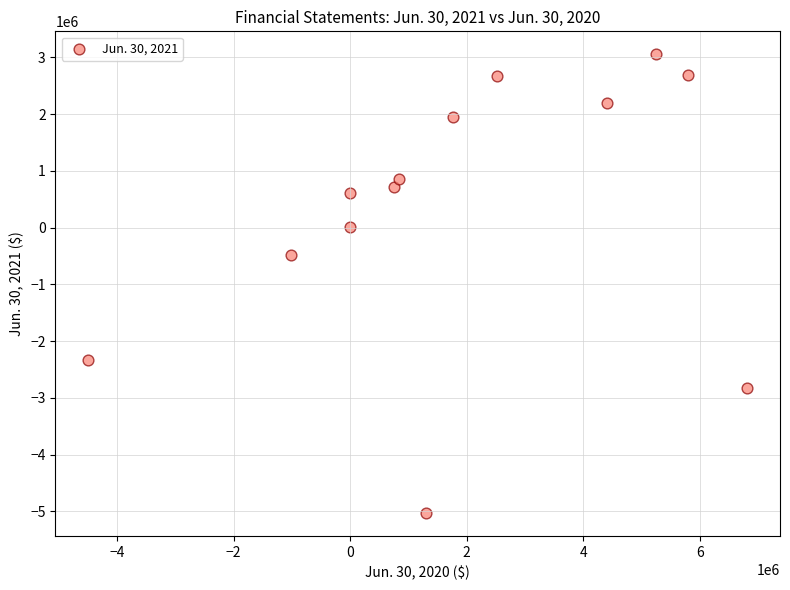

What is the range of Y values (max minus min)?

8084017